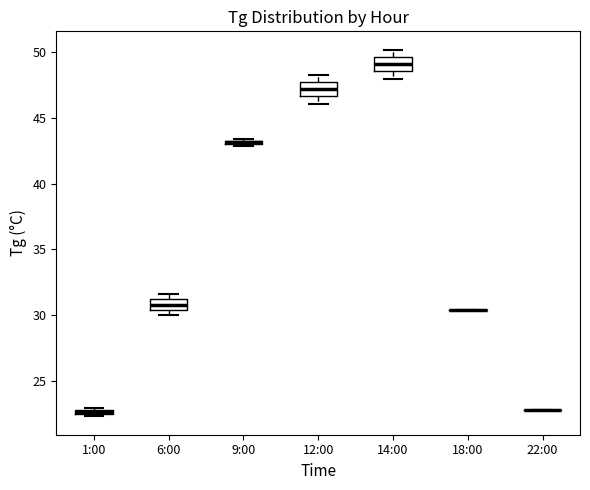

Where does the median line of the box for 12:00 sit on the y-axis? The values are not printed on the chart, so give them approximately, as read against the axis.

47.0